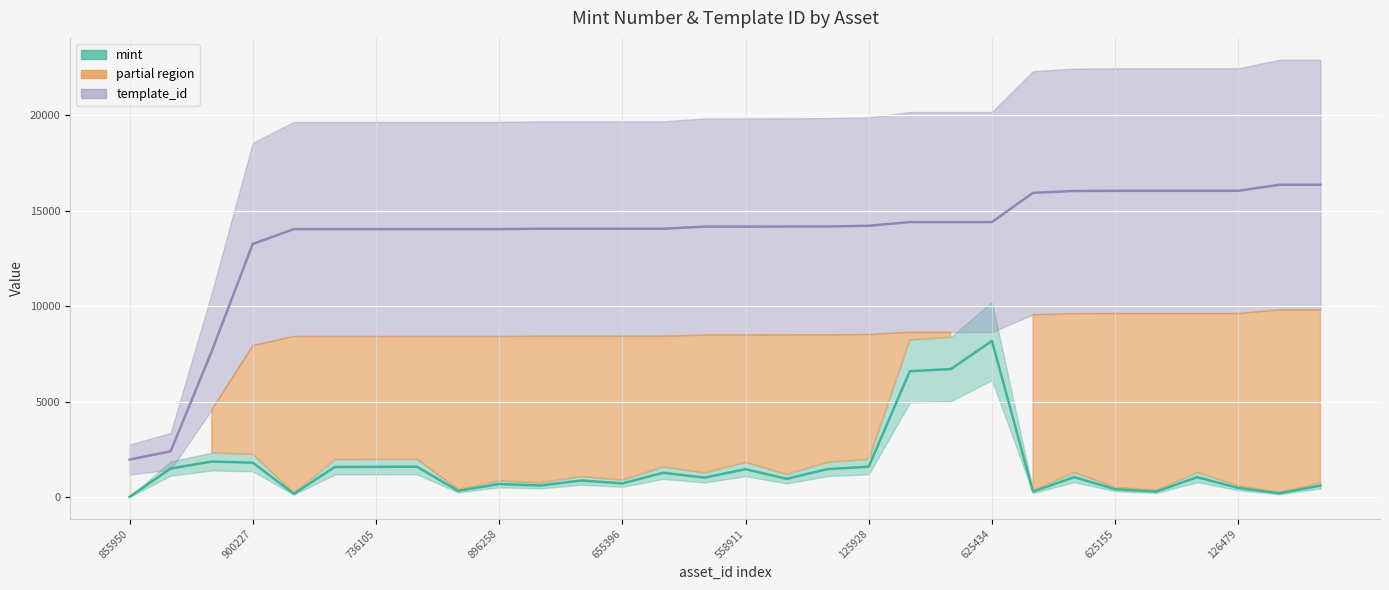

The value of template_id at 855950 is 1967.8. True or false?

True